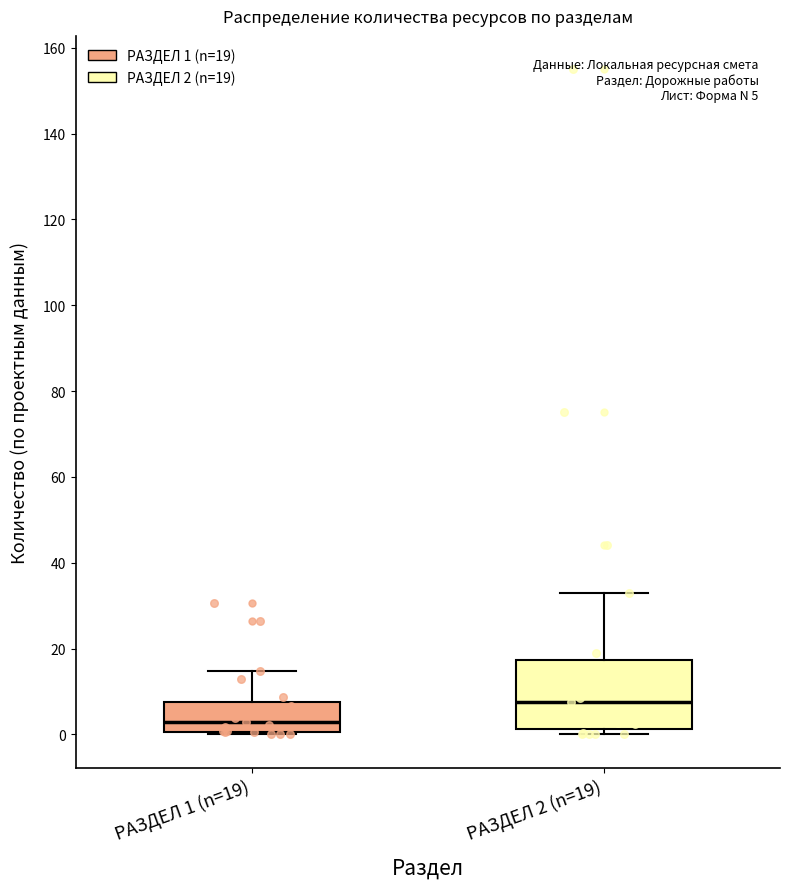

Which box is the tallest, from its lower edge to its upper edge?

РАЗДЕЛ 2 (n=19)